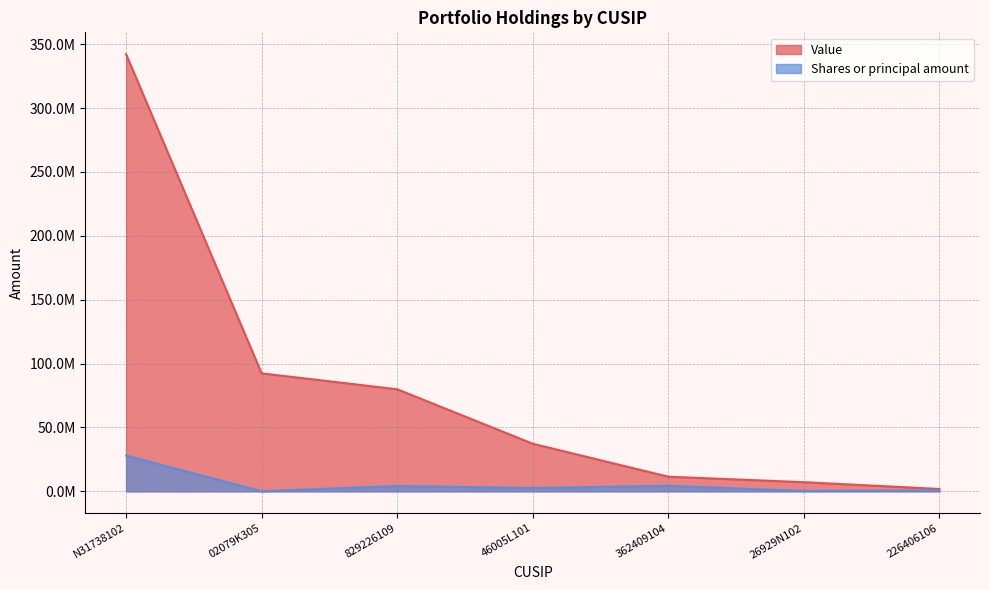

Reading left to right, what are all the values shown in this chart?

Value: N31738102=342160000	02079K305=92333000	829226109=79900000	46005L101=37266000	362409104=11459000	26929N102=7166000	226406106=1856000
Shares or principal amount: N31738102=28000000	02079K305=63000	829226109=4154967	46005L101=2594241	362409104=4324130	26929N102=269306	226406106=660492